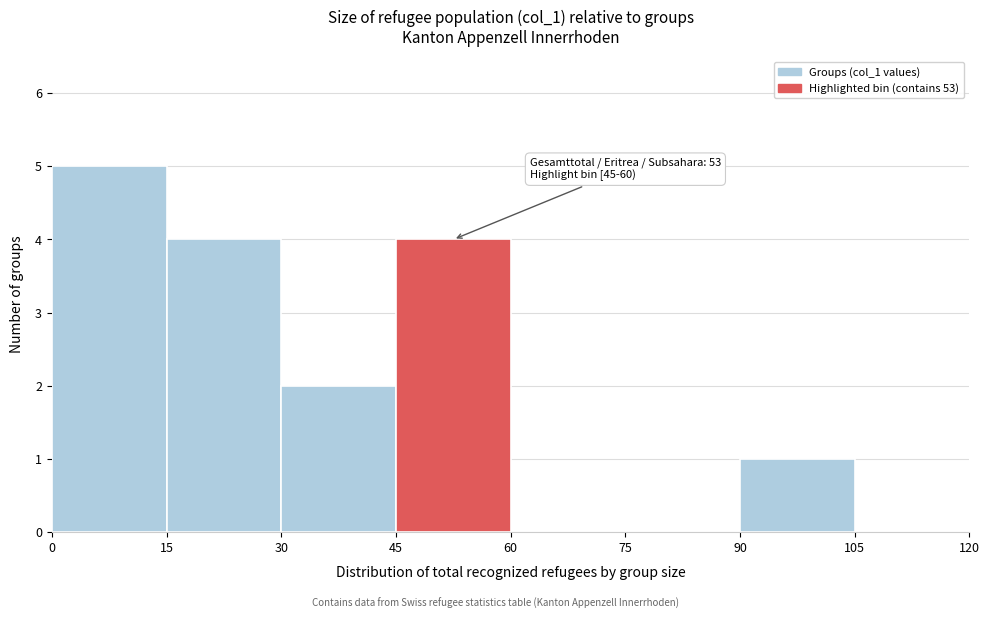

Which range on the x-axis has the tallest bar?

0 to 15